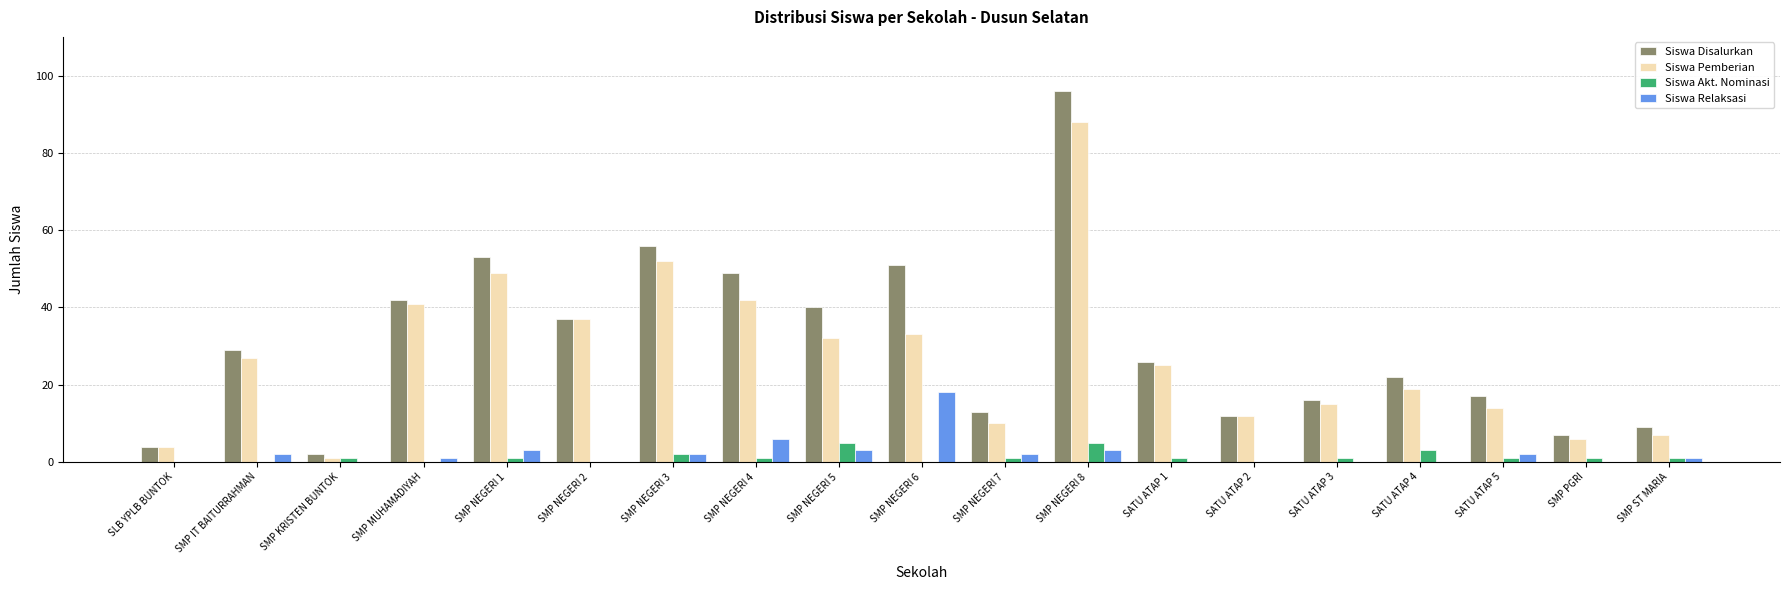

True or false: Siswa Relaksasi has a value of 9 at SMP KRISTEN BUNTOK.

False